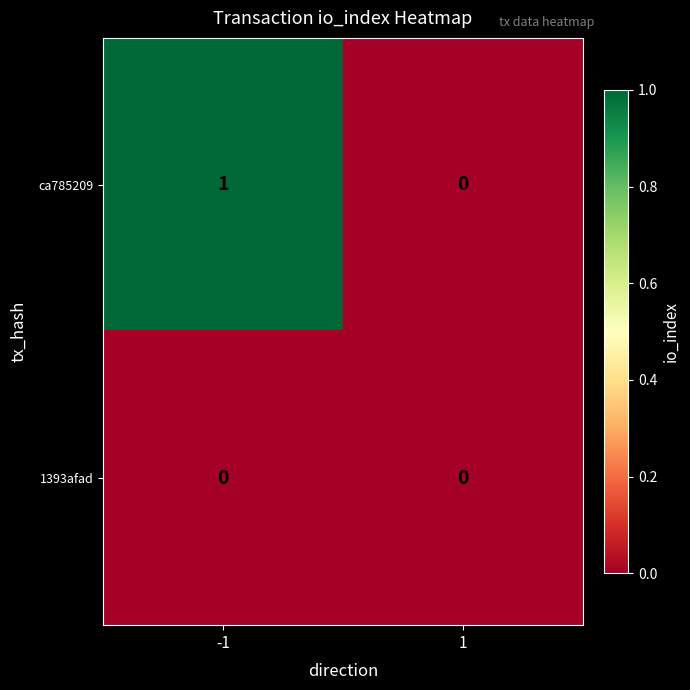

Rank the series by their maximum value, from lowest to highest.

1393afad, ca785209